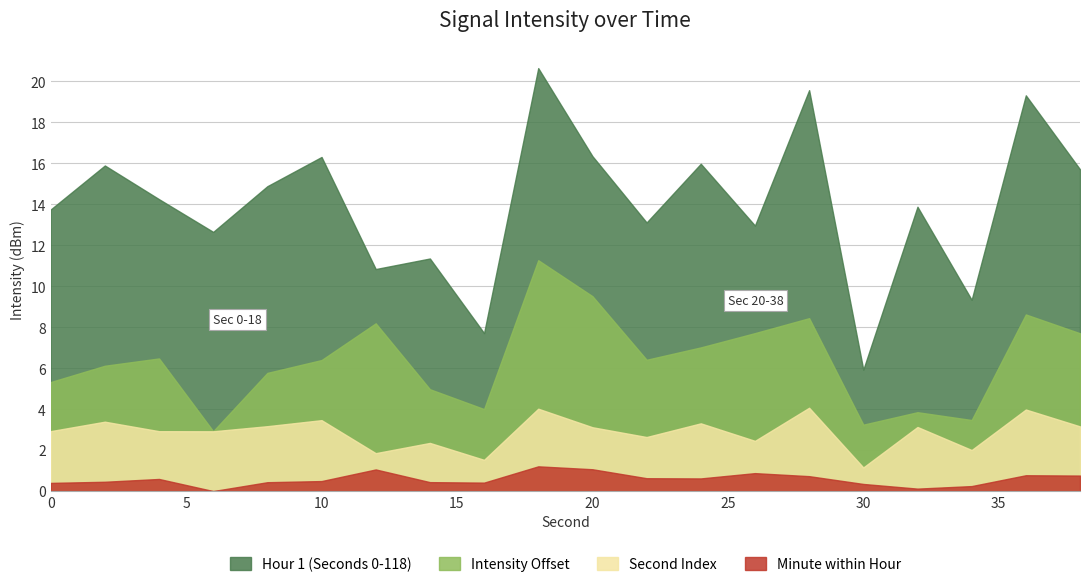

What is the greatest value displayed?

20.6